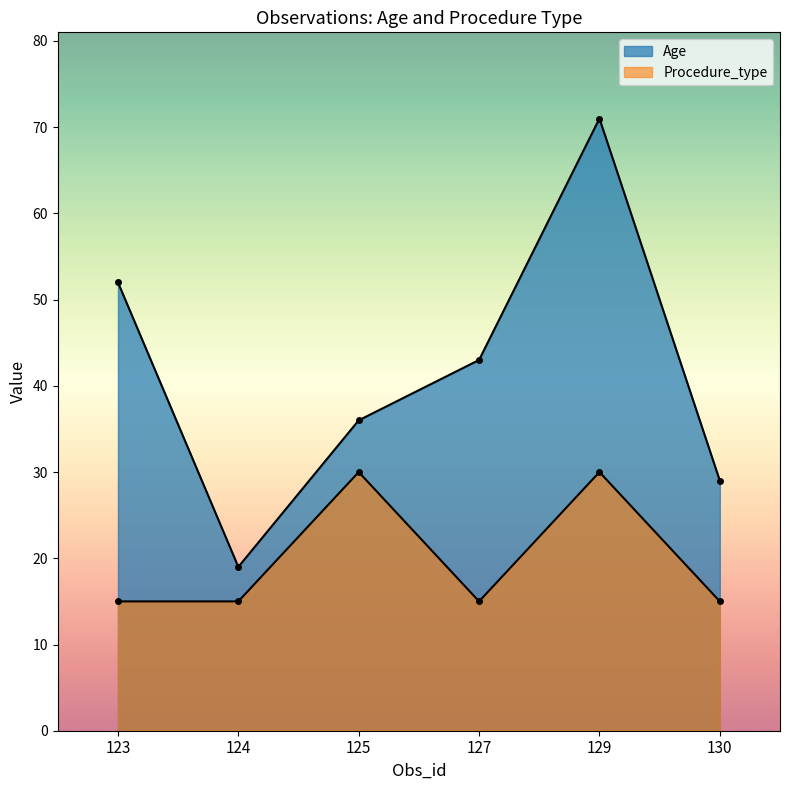

Between 123 and 127, which series saw the biggest shift?

Age